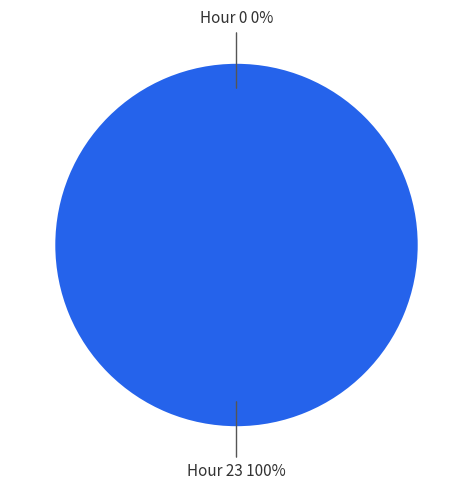

What is the majority slice?

Hour 23